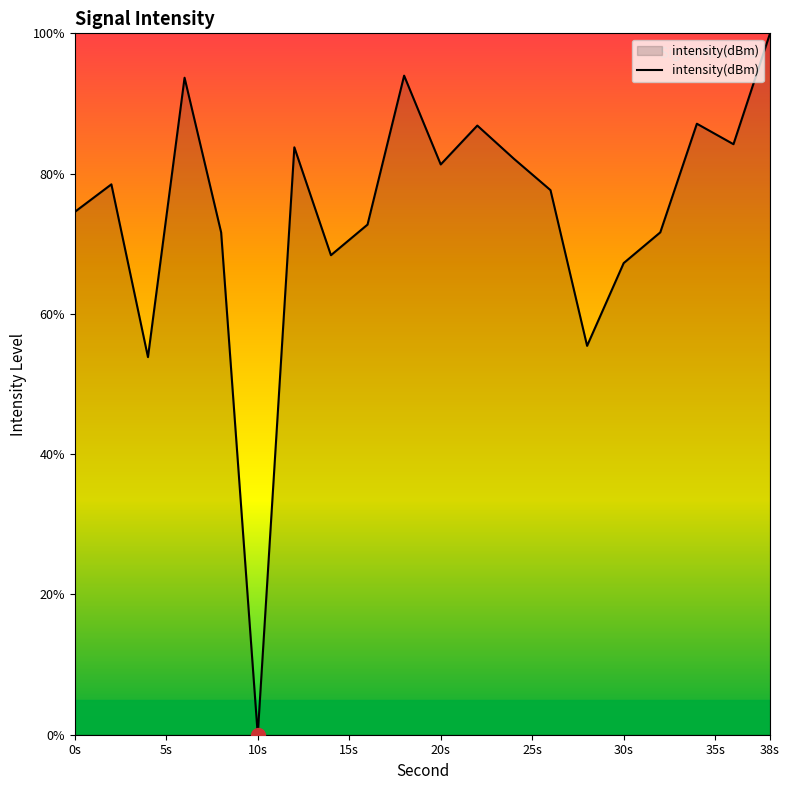

What is the maximum value shown in the chart?

100.0